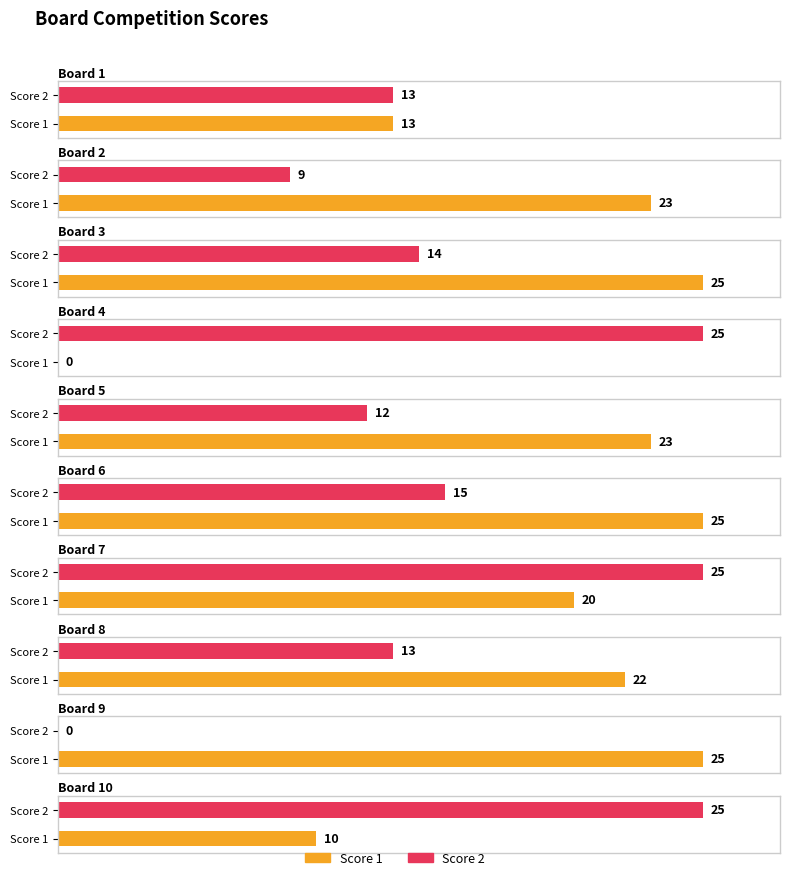

At Board 8, list the series in order from smallest to largest.

Score 2, Score 1